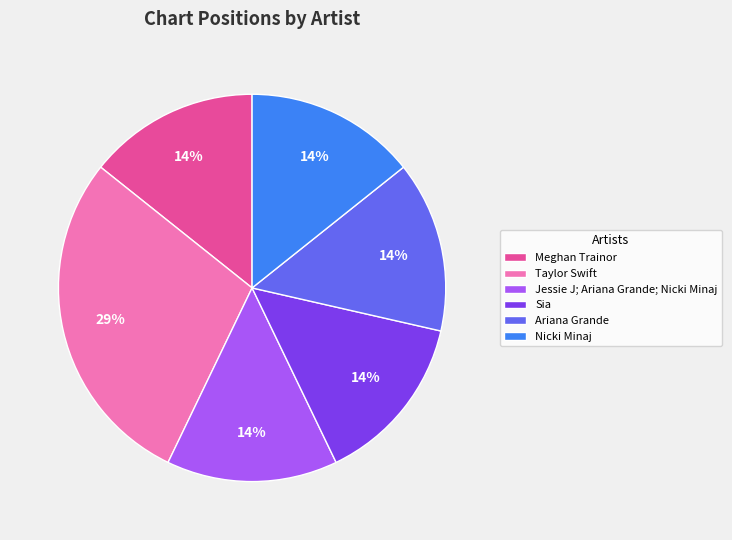

Which slice is the largest?

Taylor Swift